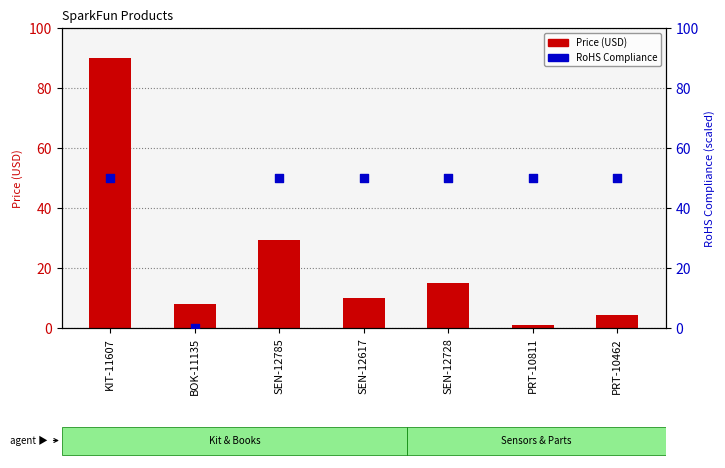

Is the value of RoHS Compliance at SEN-12617 greater than the value of Price (USD) at SEN-12728?

Yes